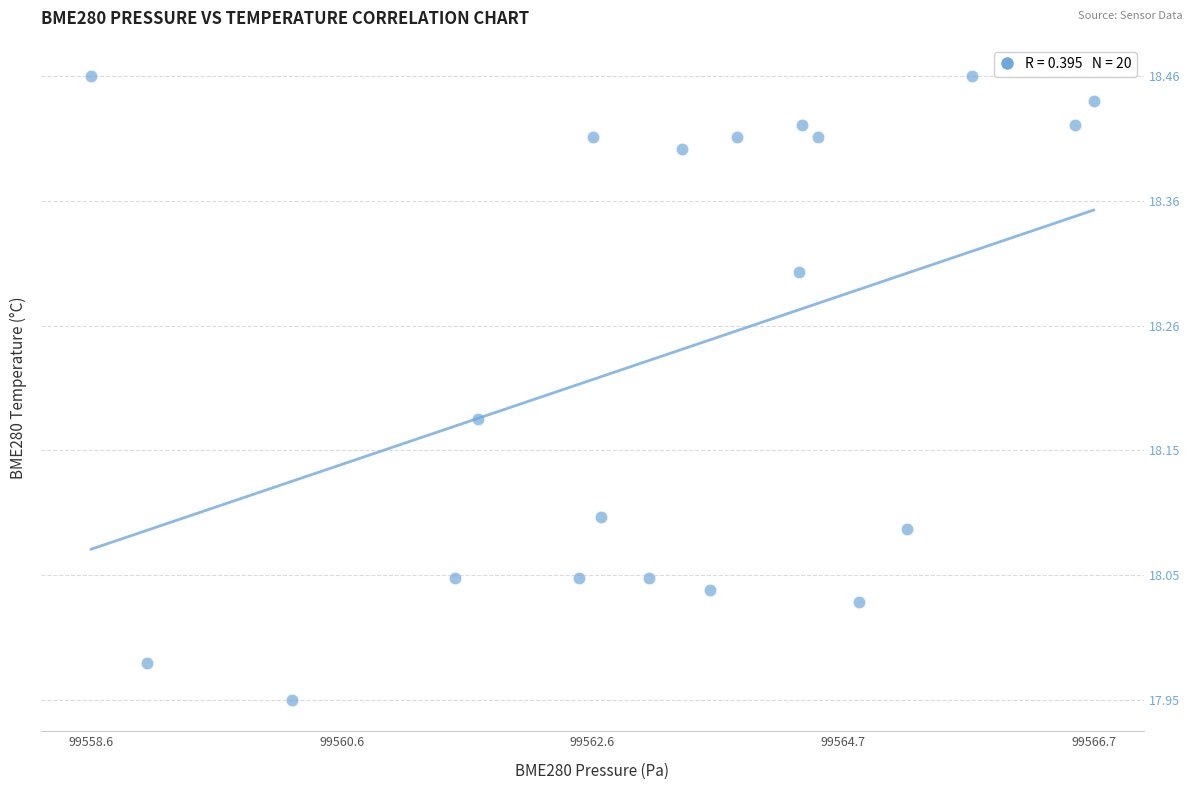

What is the range of Y values (max minus min)?

0.5